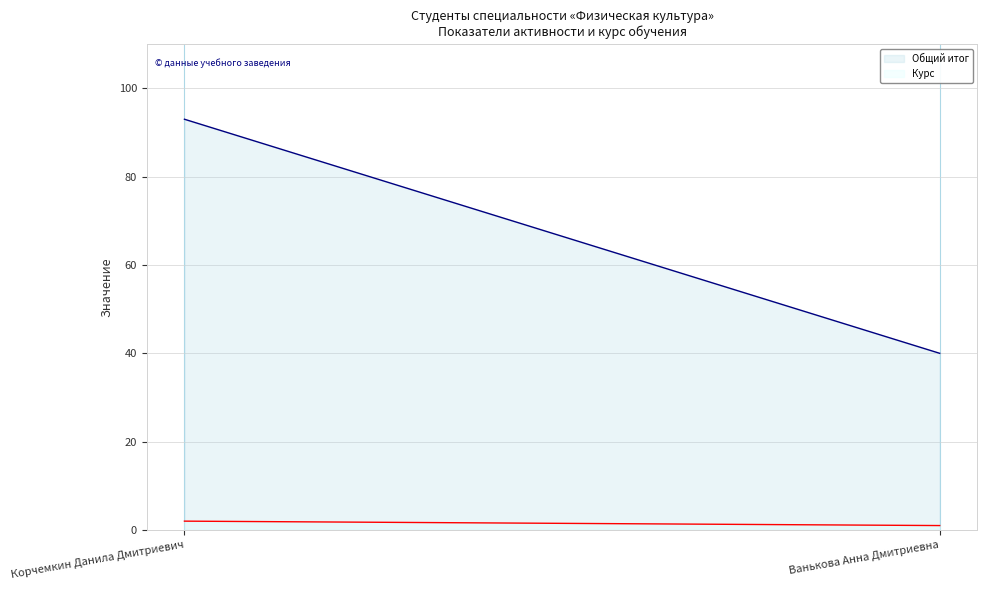

Which series has the widest spread of values?

Общий итог